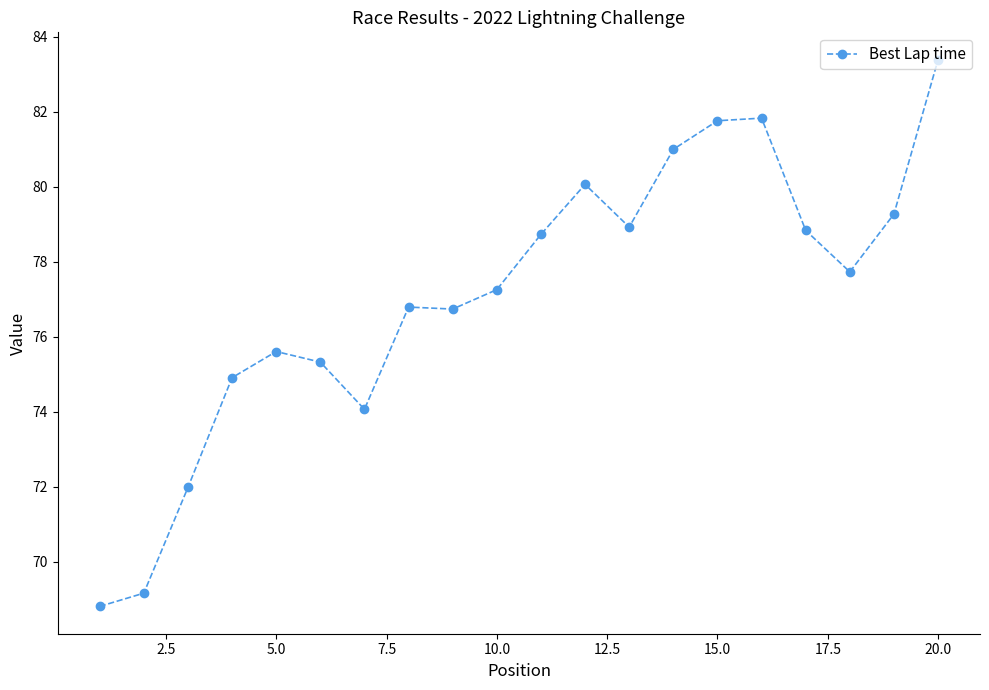

What is the minimum value shown in the chart?

68.8